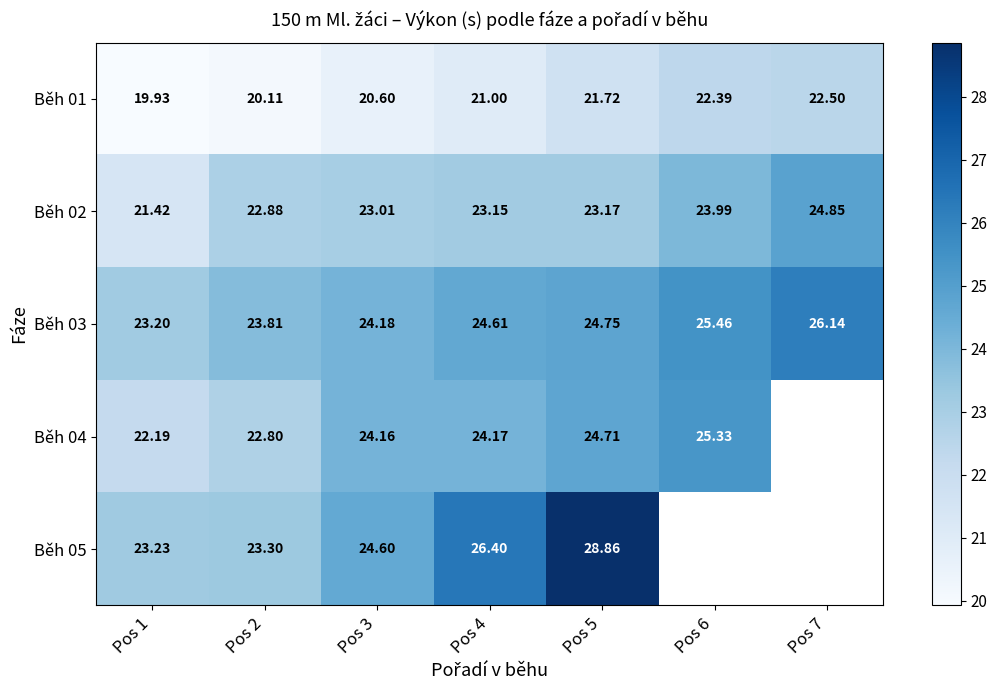

What is the average value of the Běh 02 series?

23.2